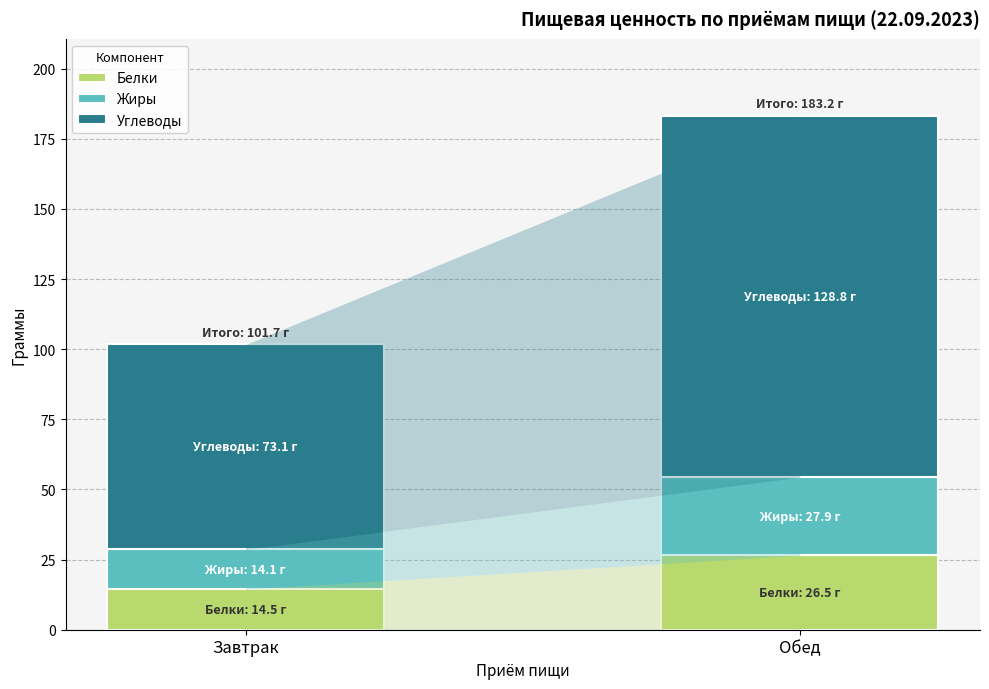

List the labels in order of Белки value, smallest first.

Завтрак, Обед